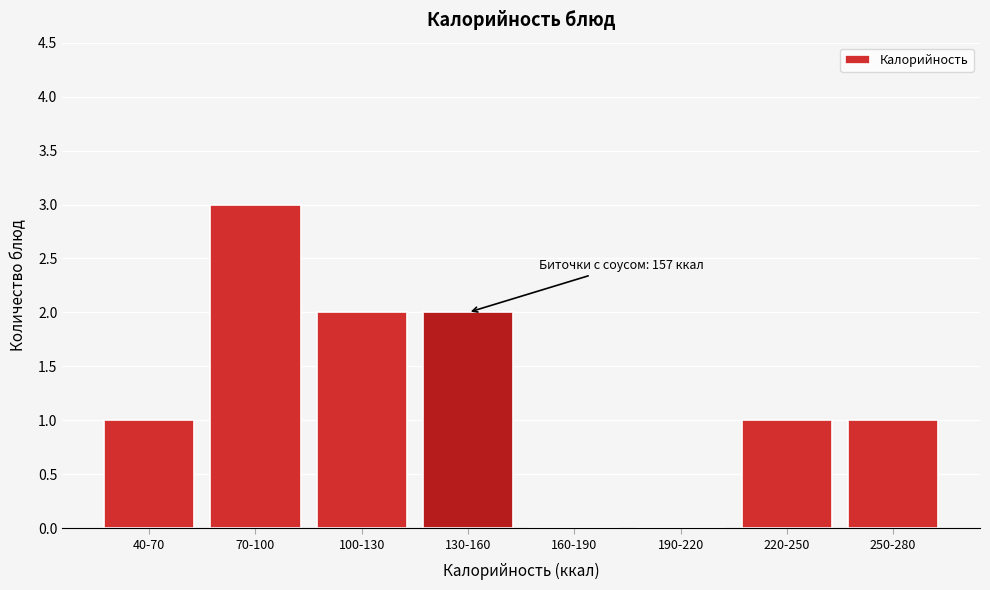

Reading left to right, what are all the values shown in this chart?

40-70=1	70-100=3	100-130=2	130-160=2	160-190=0	190-220=0	220-250=1	250-280=1